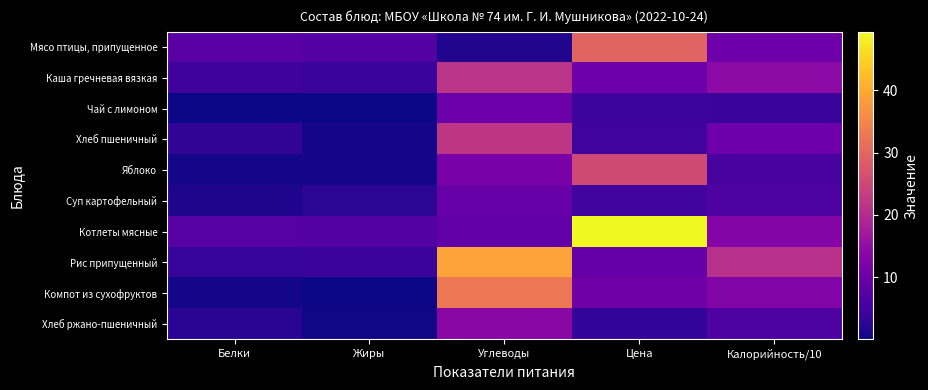

What is the total value across all series at Белки?

31.9